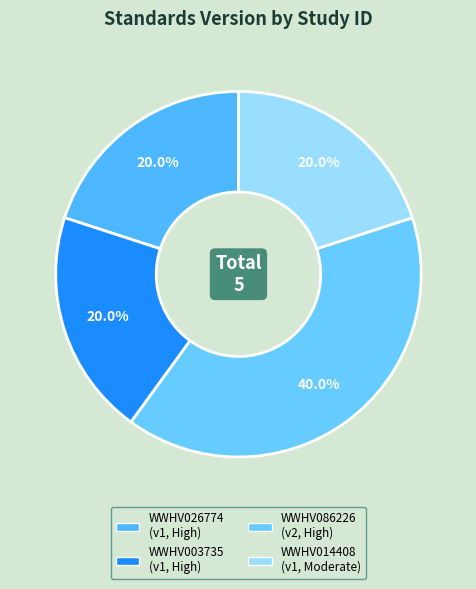

Combined, what portion of the pie is WWHV026774 and WWHV003735?

40.0%